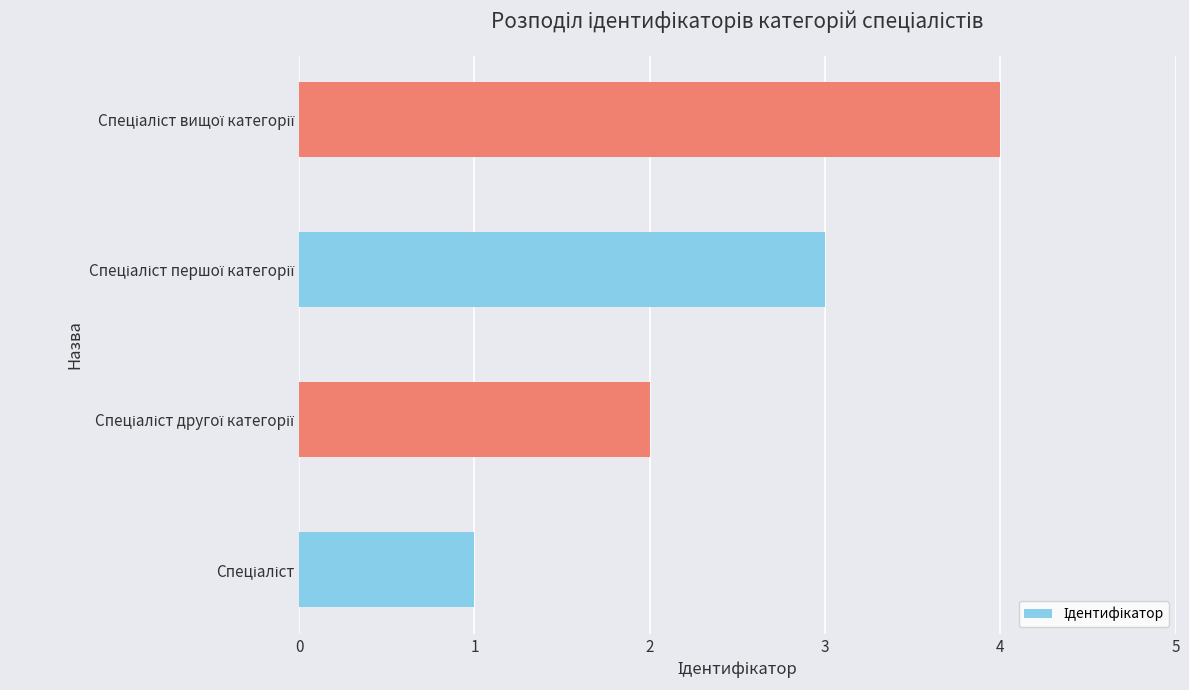

What is the difference between the maximum and minimum values?

3